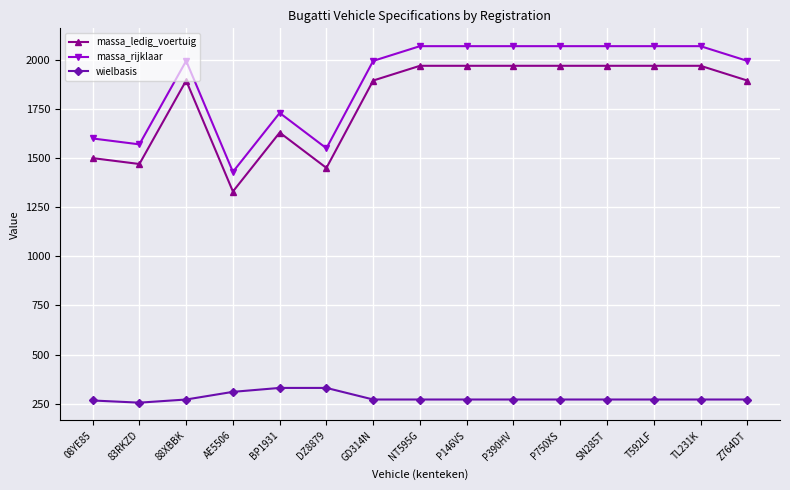

What is the spread (max minus min) of values at 83RKZD?

1315